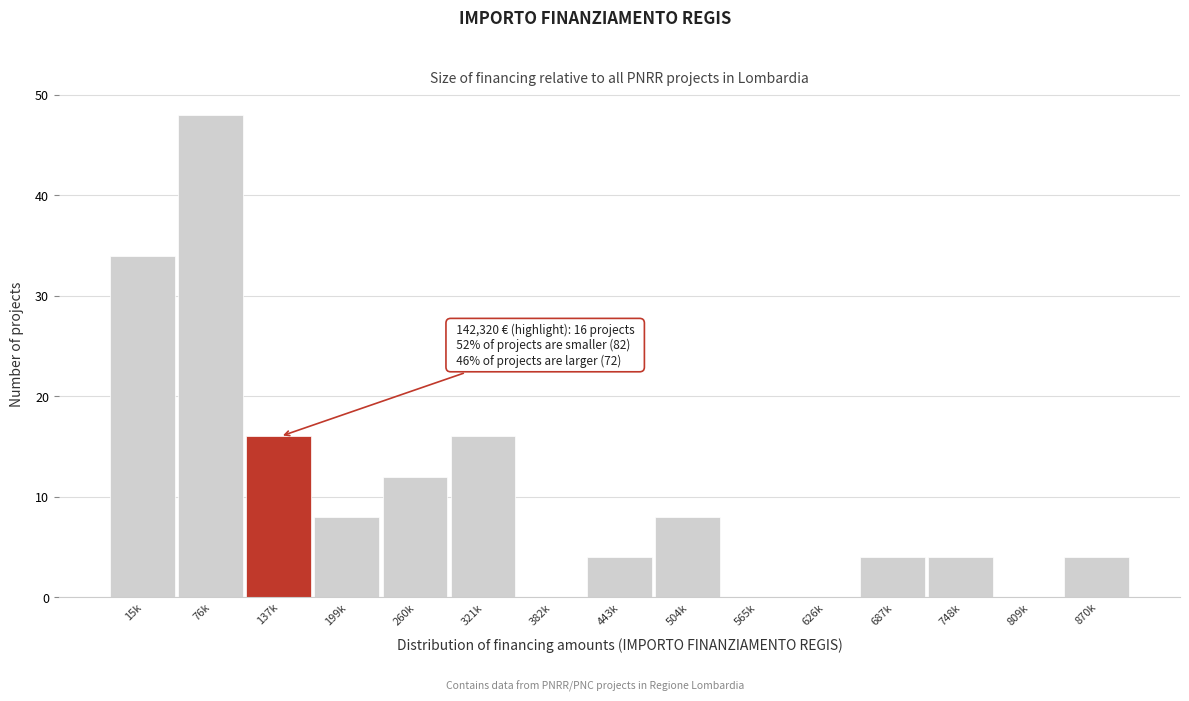

Reading left to right, what are all the values shown in this chart?

15k=34	76k=48	137k=16	199k=8	260k=12	321k=16	382k=0	443k=4	504k=8	565k=0	626k=0	687k=4	748k=4	809k=0	870k=4